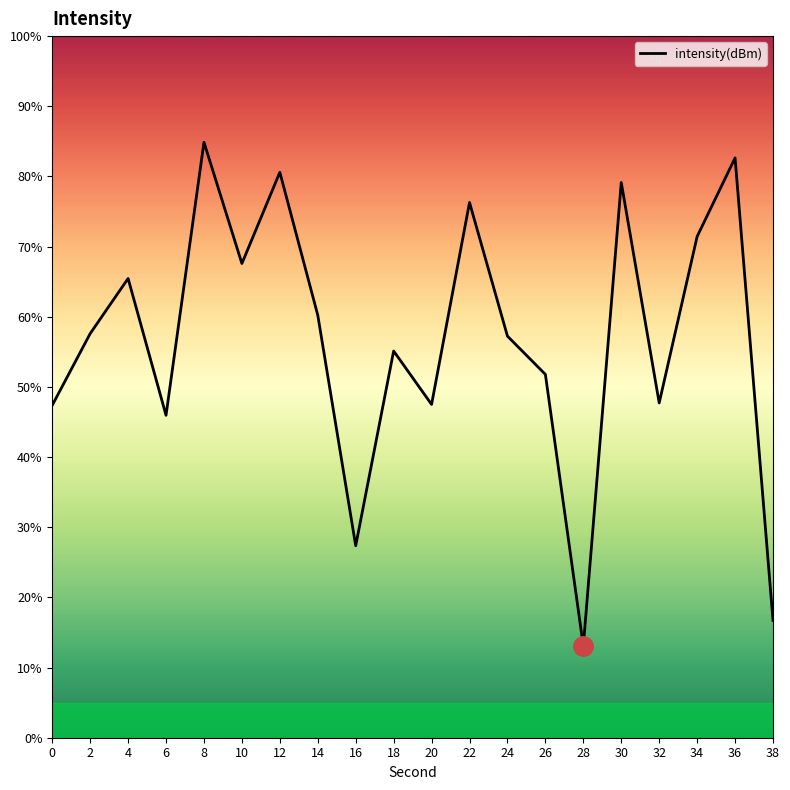

True or false: the data shows 57.6 at 2.

True